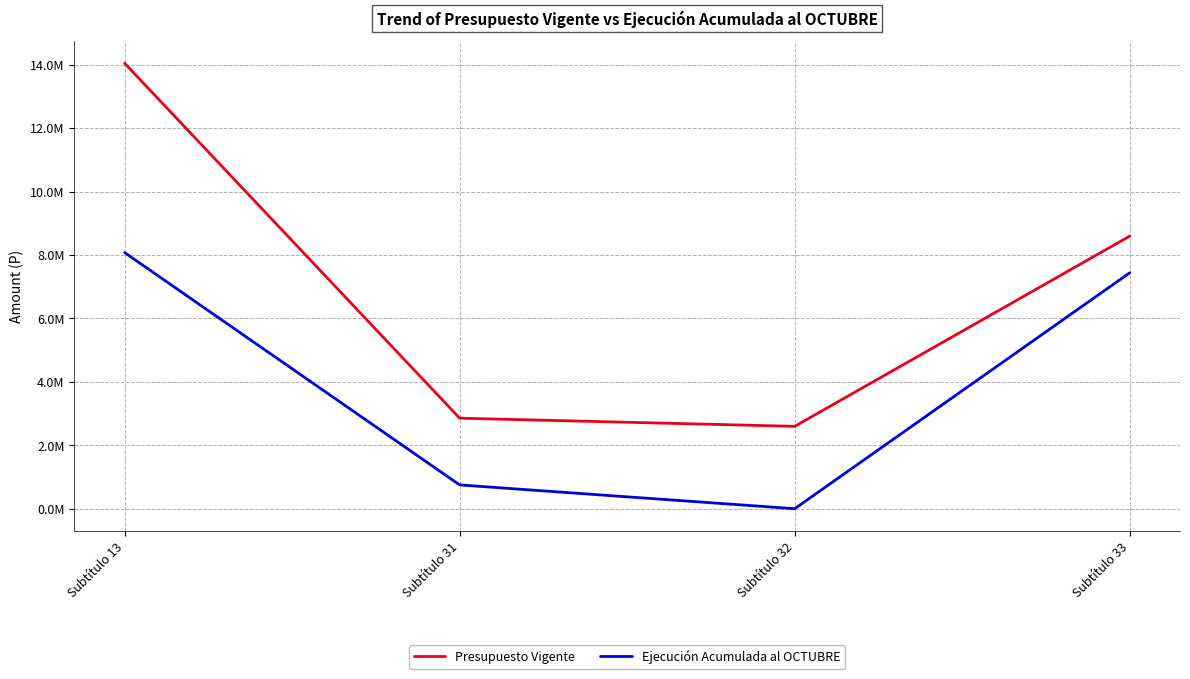

What is the spread (max minus min) of values at Subtítulo 31?

2104190